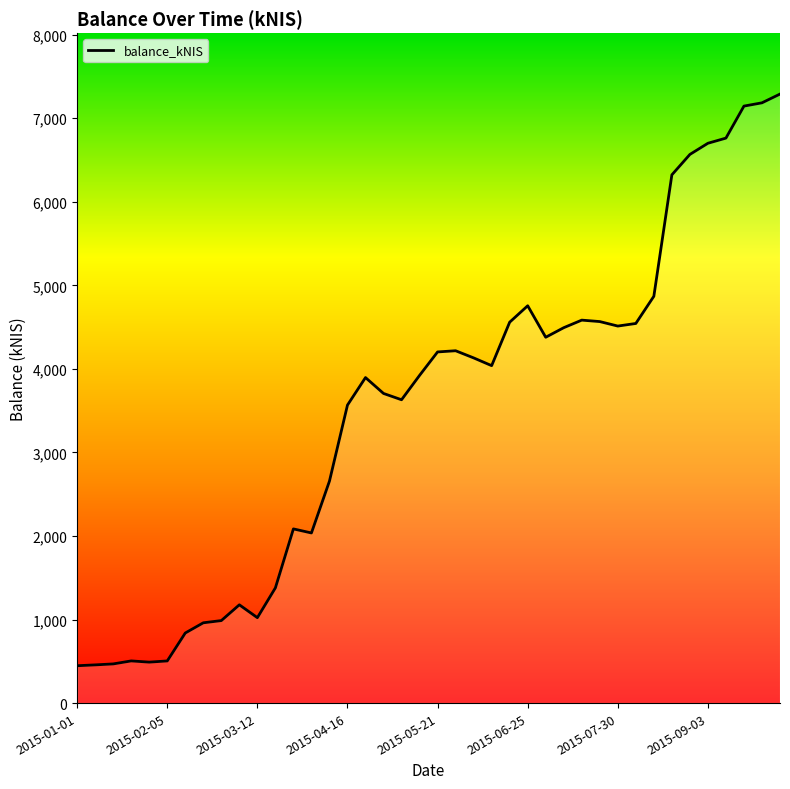

What is the difference between the maximum and minimum values?

6841.8